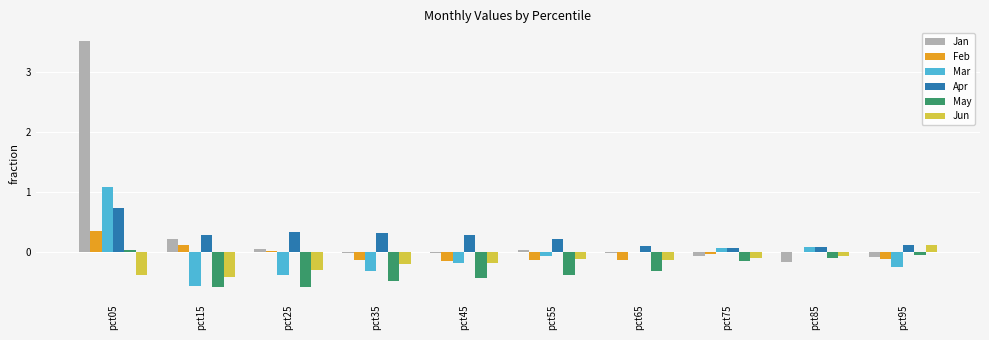

What is the total value across all series at pct15?

-1.0